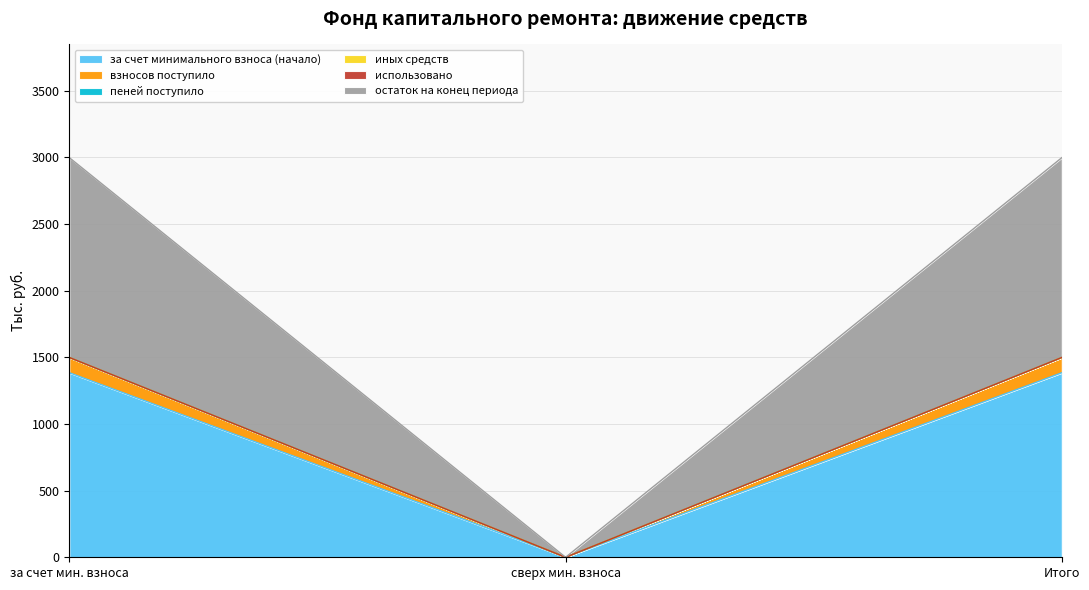

True or false: взносов поступило has a value of 2167.8 at 3.

False